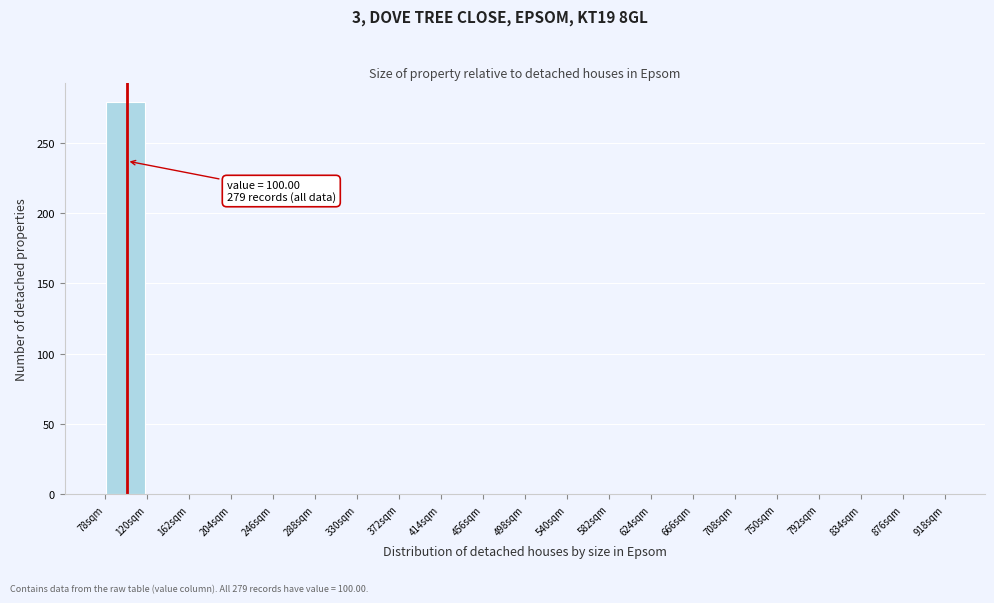

Which range on the x-axis has the tallest bar?

78 to 120